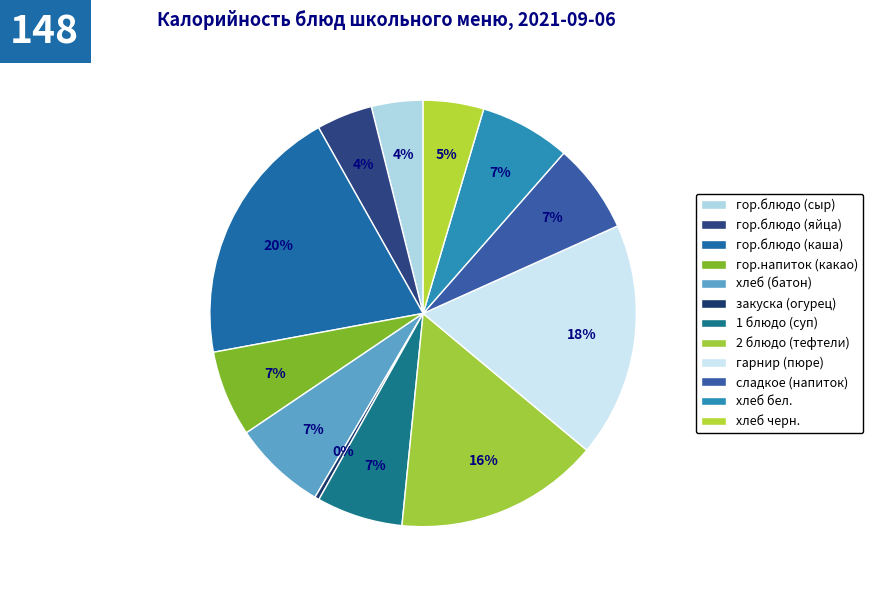

What is the smallest slice in the pie chart?

закуска (огурец)